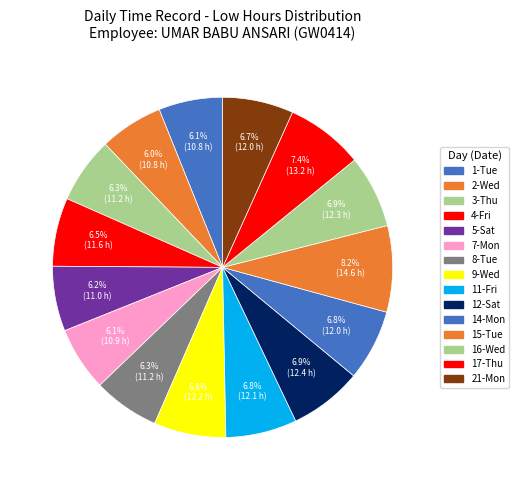

How many segments does this pie chart have?

15